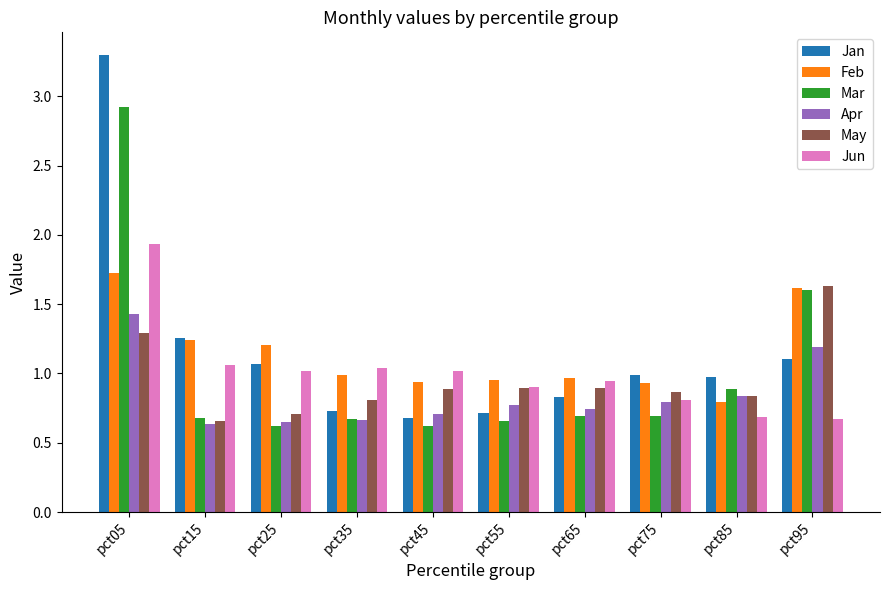

Does the chart contain stacked bars?

No